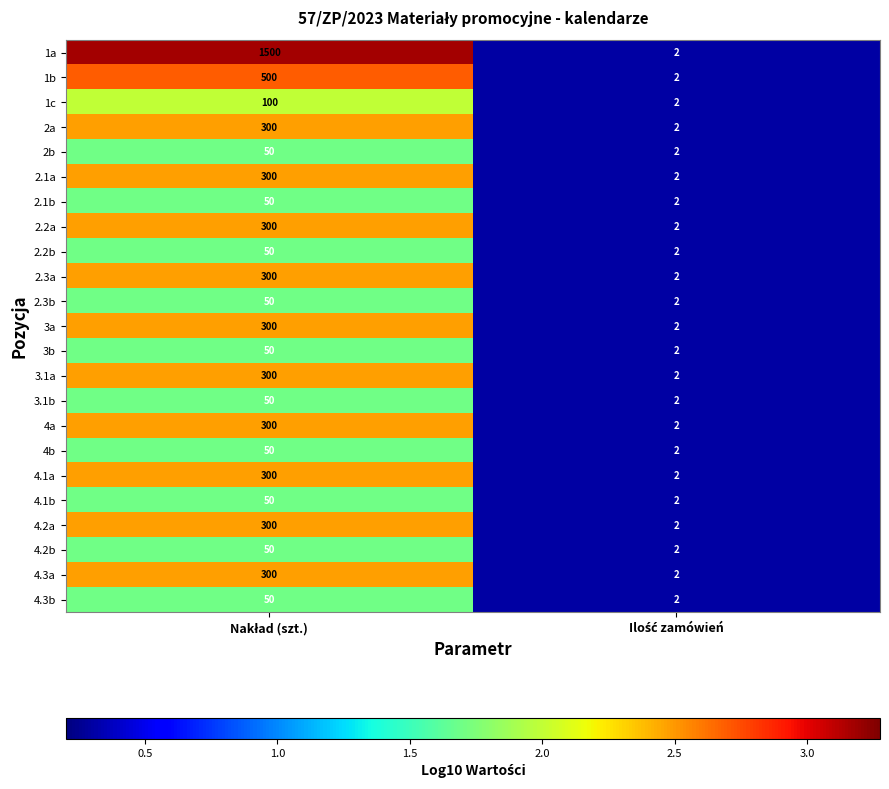

Which series has the widest spread of values?

1a